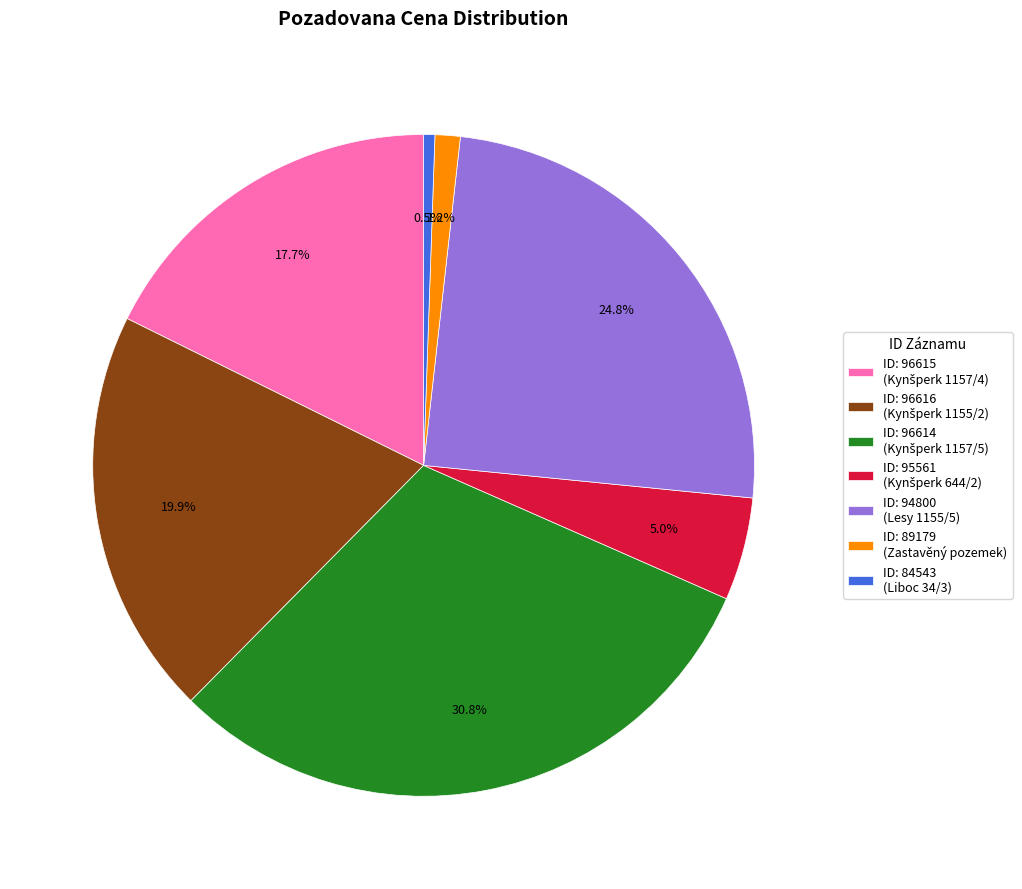

How many segments does this pie chart have?

7